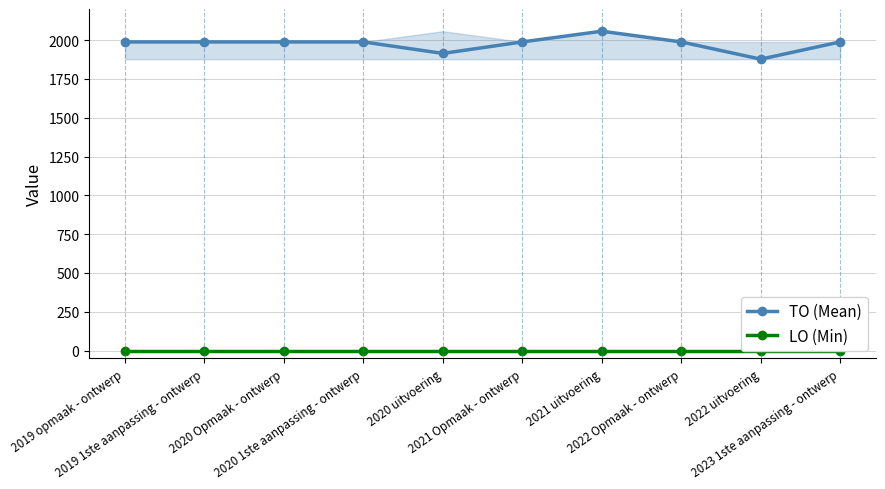

How many series are shown in this chart?

2